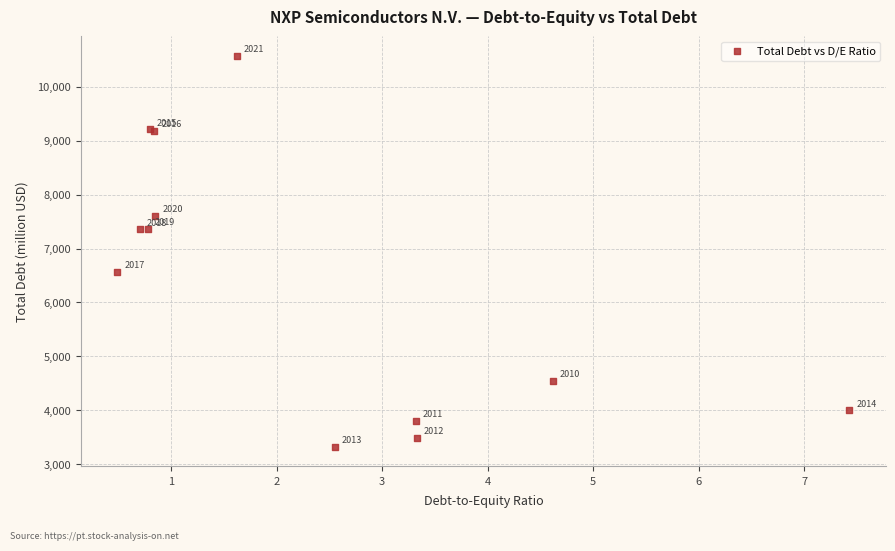

What Y value in the scatter plot is closest to 6946?

6565